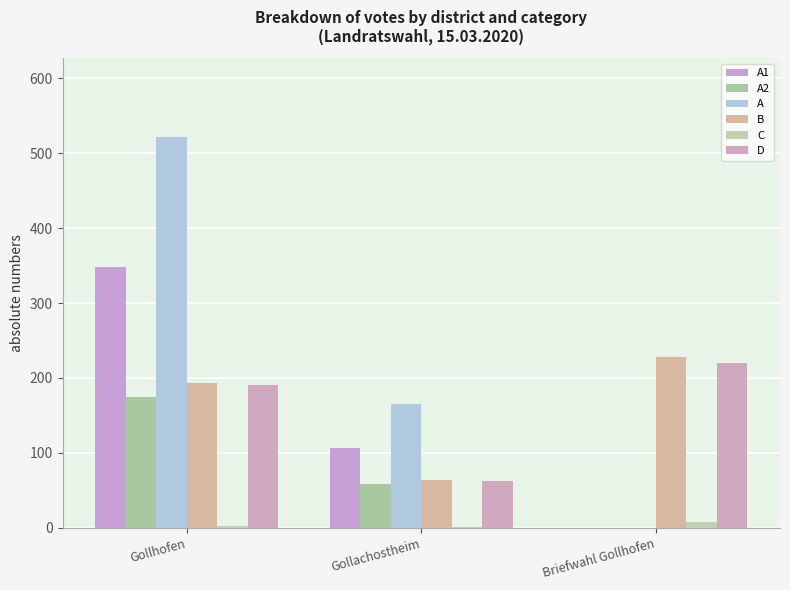

Reading left to right, extract all data points from this chart.

A1: Gollhofen=348	Gollachostheim=106	Briefwahl Gollhofen=0
A2: Gollhofen=174	Gollachostheim=59	Briefwahl Gollhofen=0
A: Gollhofen=522	Gollachostheim=165	Briefwahl Gollhofen=0
B: Gollhofen=193	Gollachostheim=64	Briefwahl Gollhofen=228
C: Gollhofen=2	Gollachostheim=1	Briefwahl Gollhofen=8
D: Gollhofen=191	Gollachostheim=63	Briefwahl Gollhofen=220